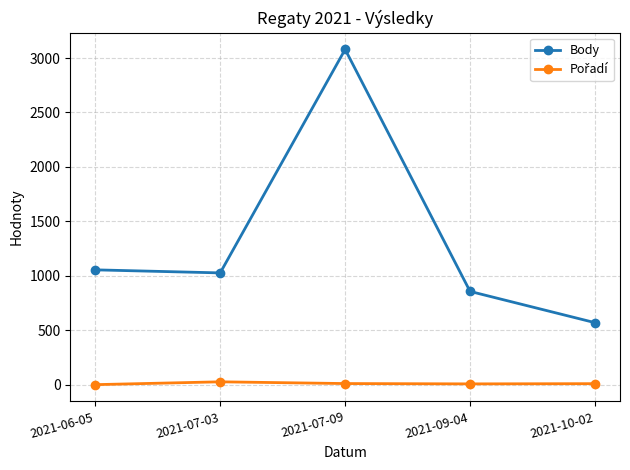

Where is the first local minimum for Body?

2021-07-03